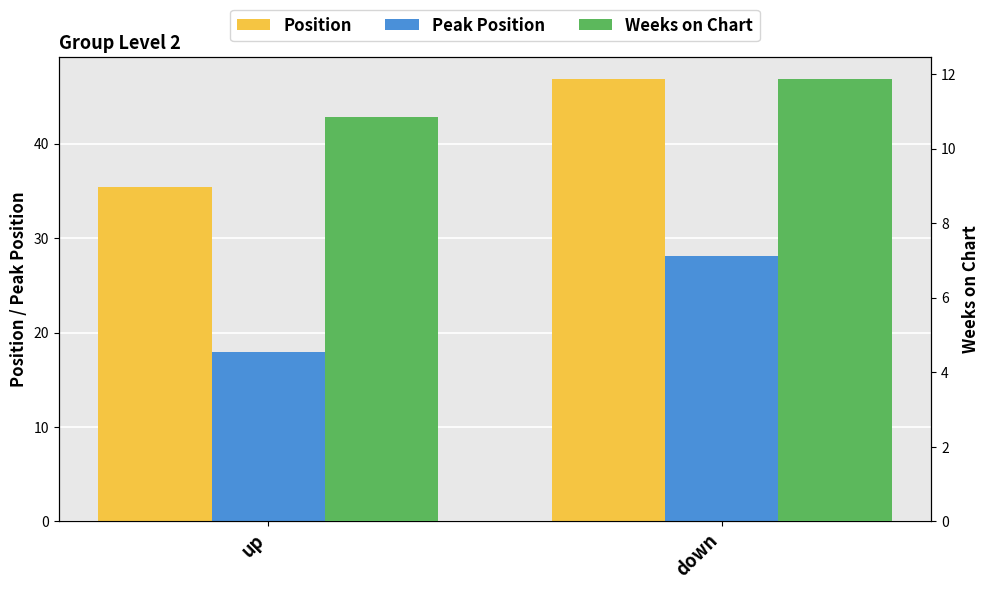

At which label is Weeks on Chart closest to 11?

up